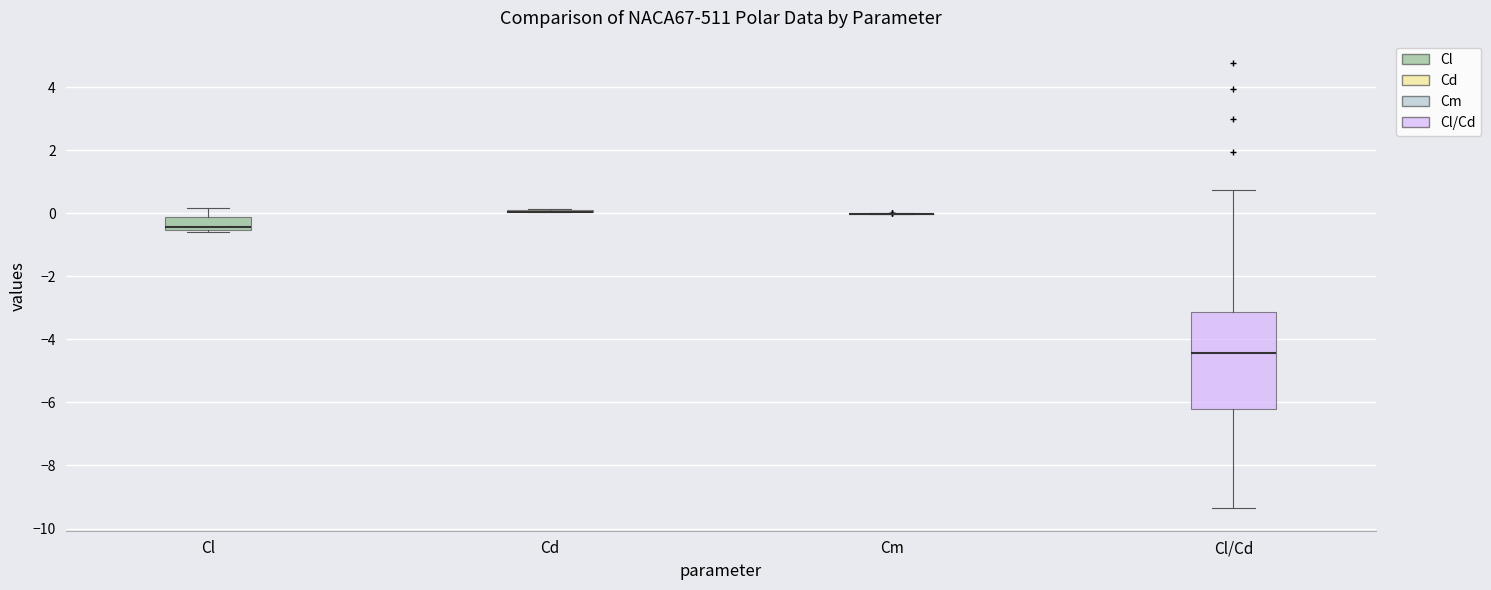

Which box is the tallest, from its lower edge to its upper edge?

Cl/Cd